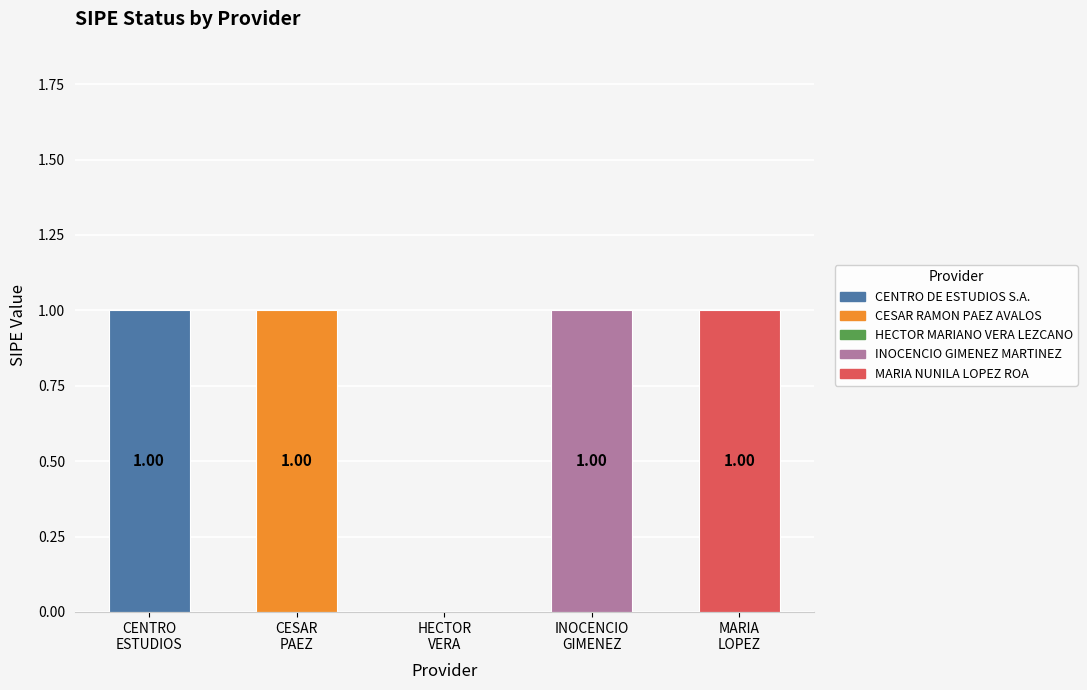

What is the sum of all values?

4